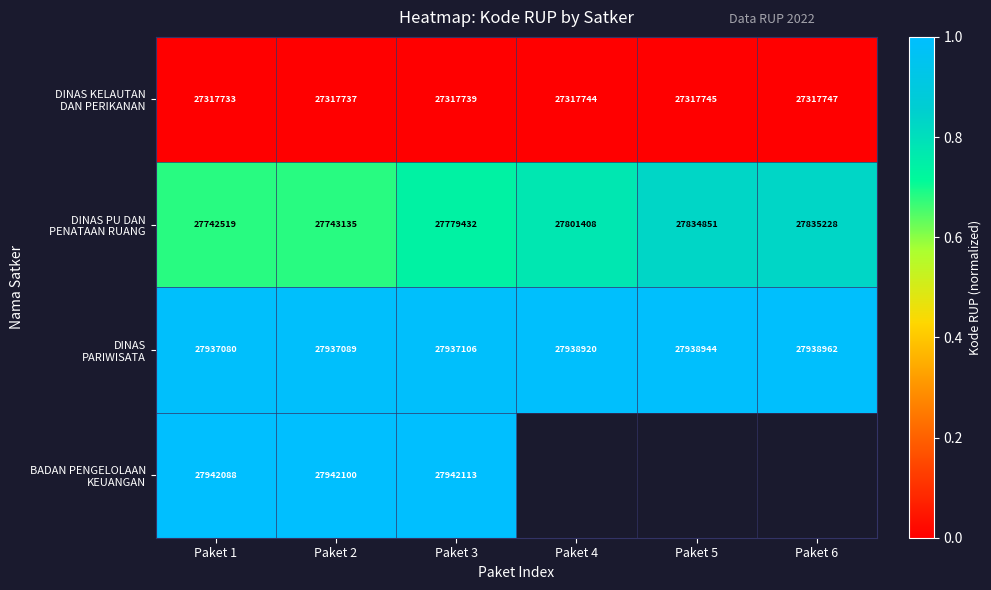

What is the spread (max minus min) of values at Paket 2?

624363